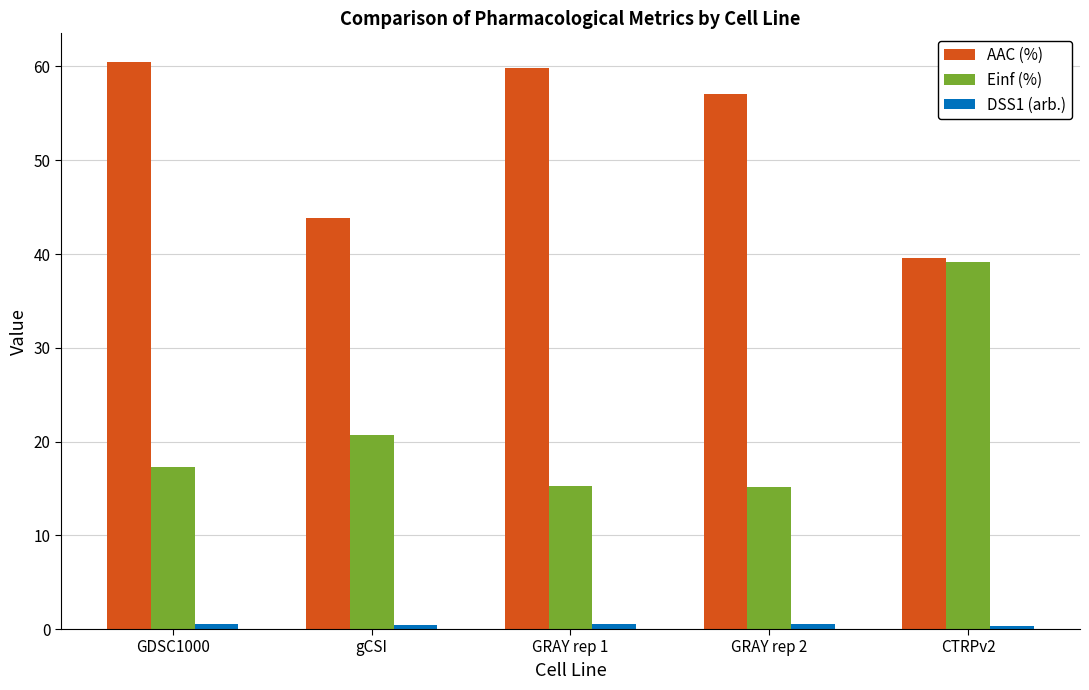

What is the approximate value of Einf (%) at GRAY rep 2?

15.1